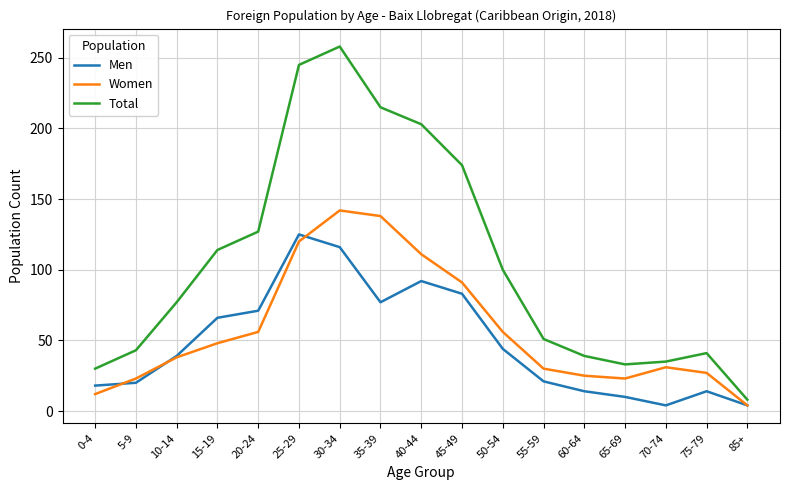

What is the maximum value shown in the chart?

258